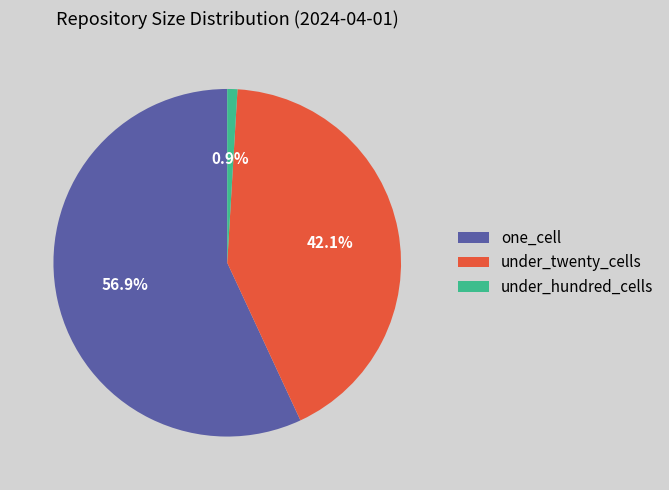

The one_cell slice represents 71% of the pie. True or false?

False